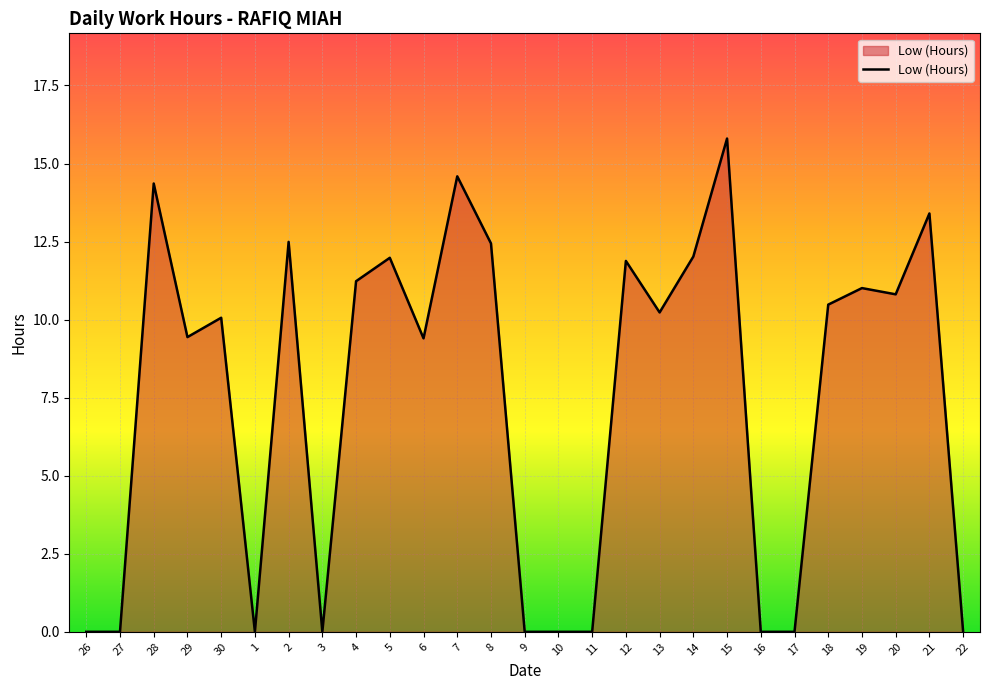

What is the ratio of the value at 20 to the value at 7?

0.7